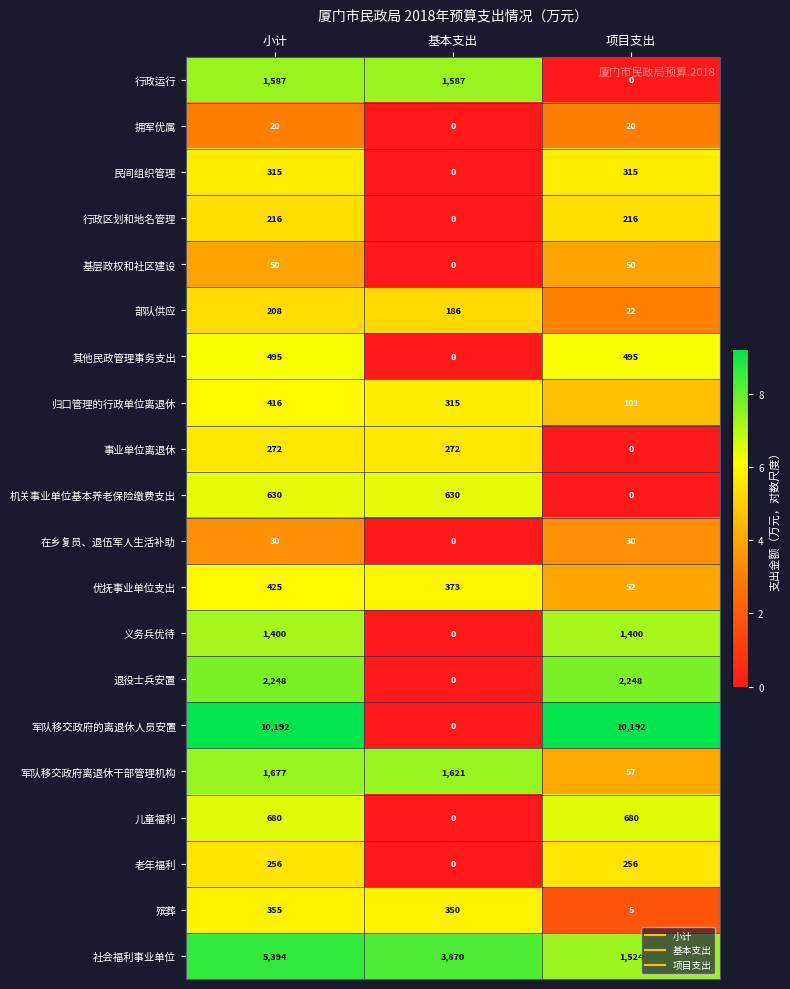

Which series has the widest spread of values?

军队移交政府的离退休人员安置